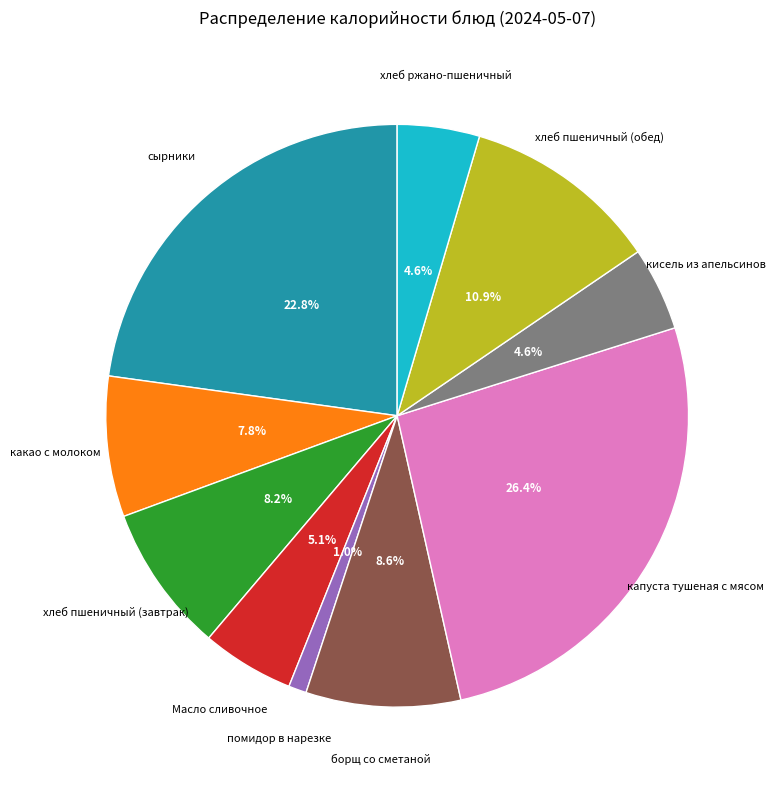

What is the ratio of the value at хлеб ржано-пшеничный to the value at хлеб пшеничный (обед)?

0.4